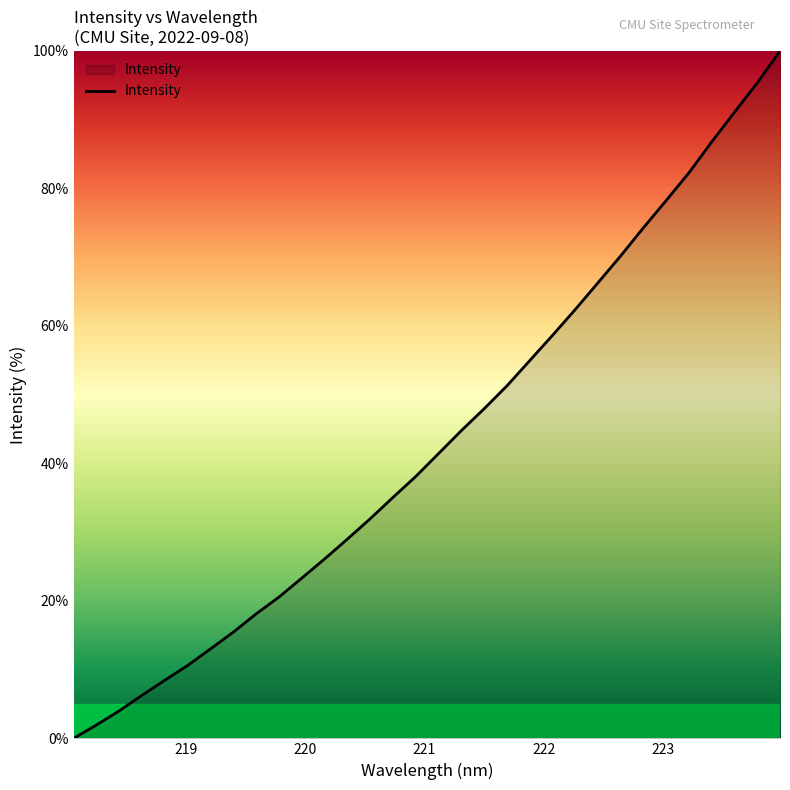

What is the difference between the maximum and minimum values?

100.0